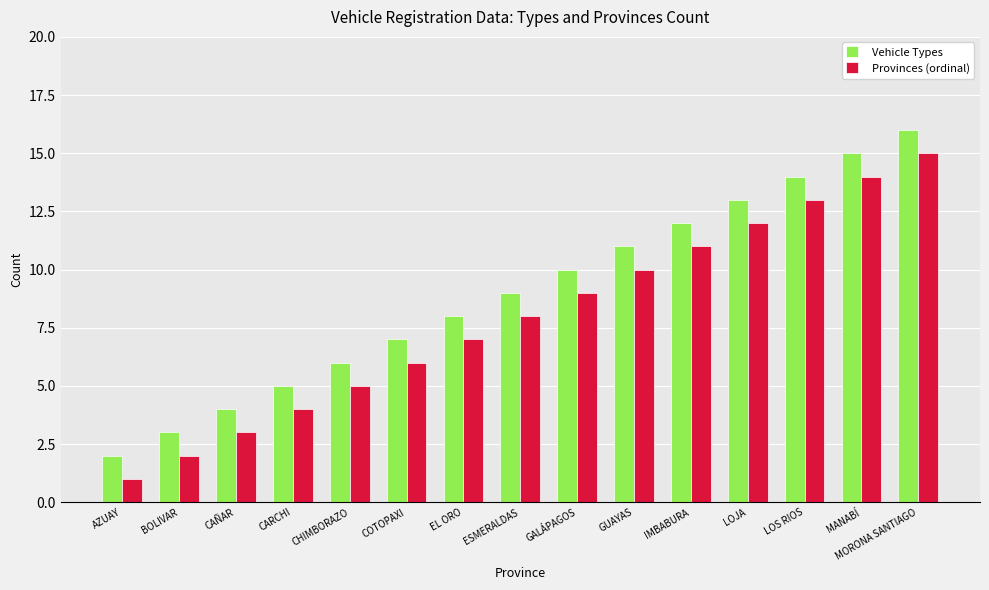

What is the maximum value for Provinces (ordinal)?

15